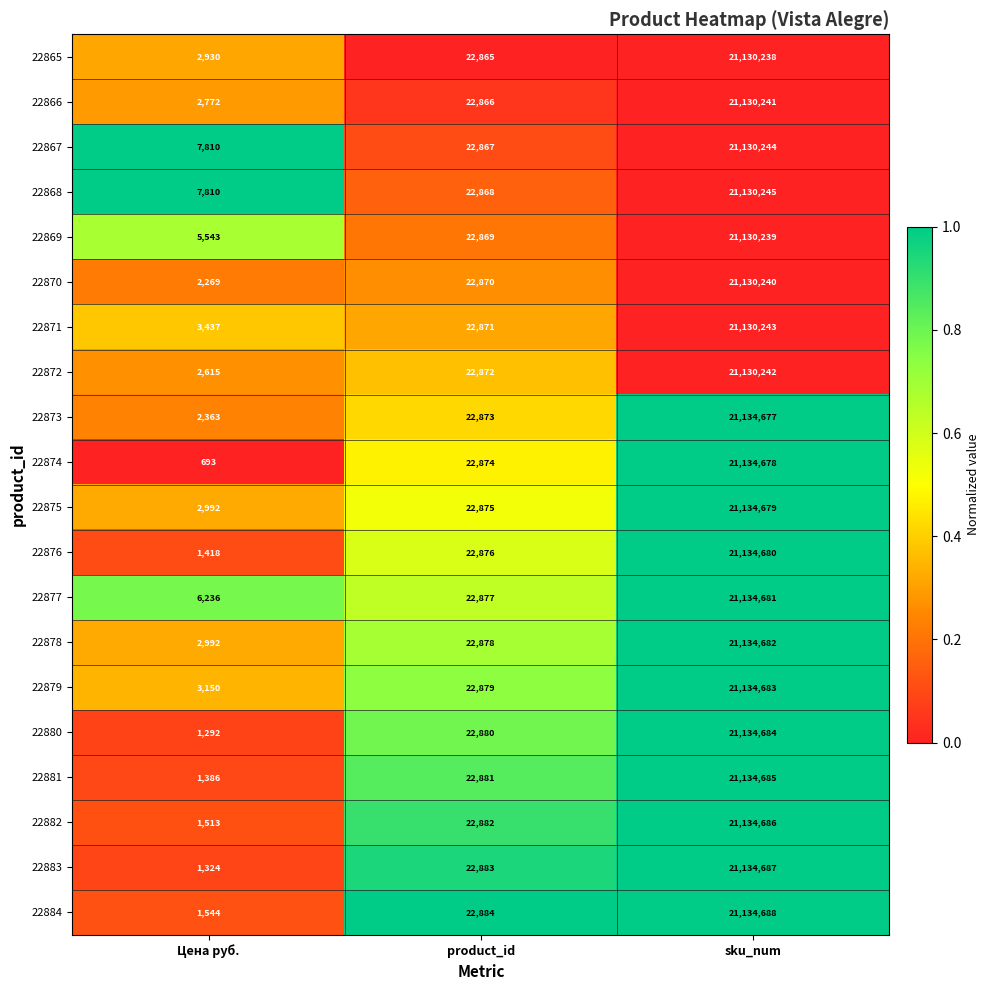

Which series has the largest total across all categories?

22877